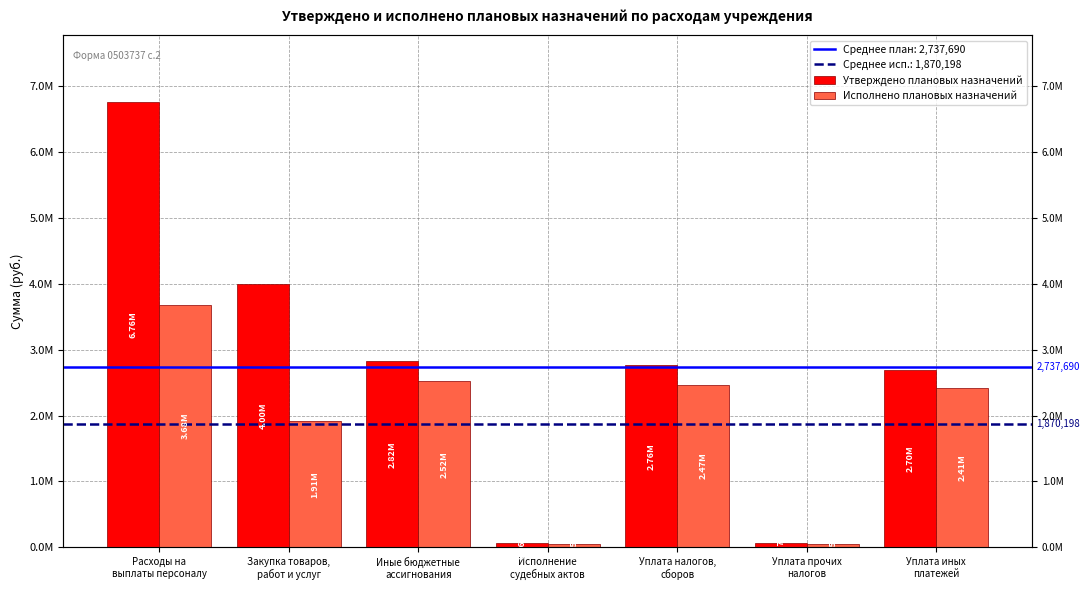

The Утверждено плановых назначений series shows 39808.4 at Исполнение
судебных актов. True or false?

False